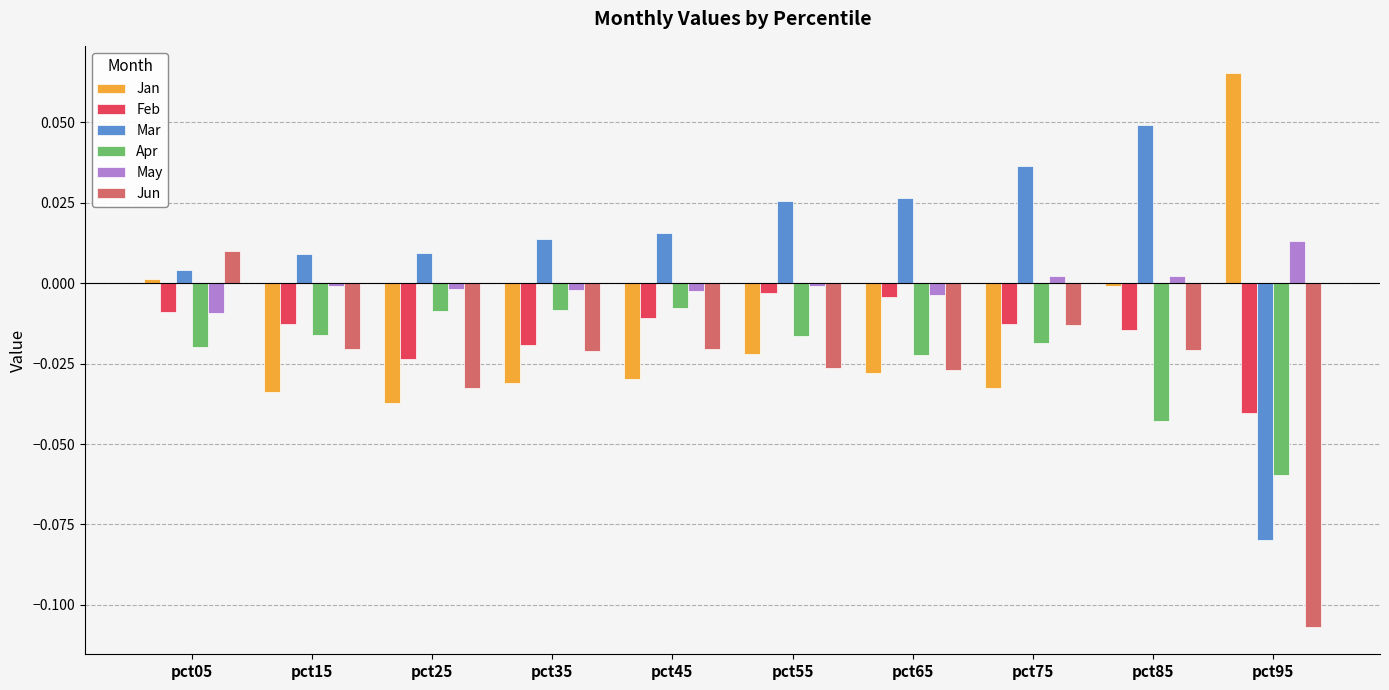

How many categories are shown in the chart?

10